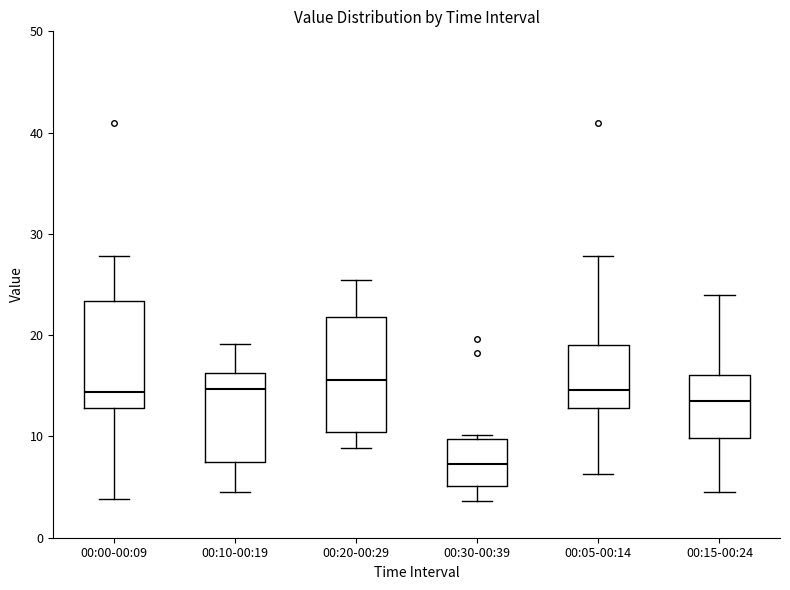

Where does the median line of the box for 00:20-00:29 sit on the y-axis? The values are not printed on the chart, so give them approximately, as read against the axis.

16